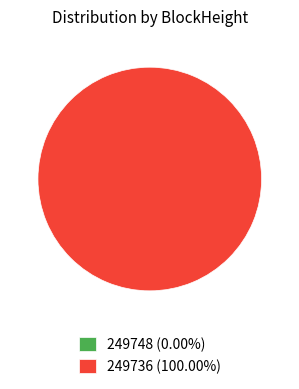

How many segments does this pie chart have?

2